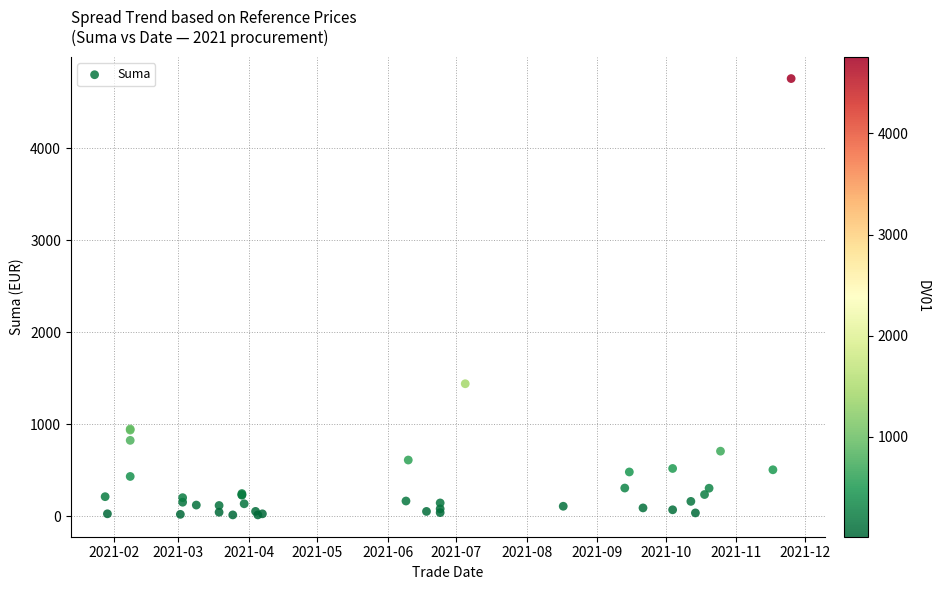

What Y value in the scatter plot is closest to 2385?

1440.0